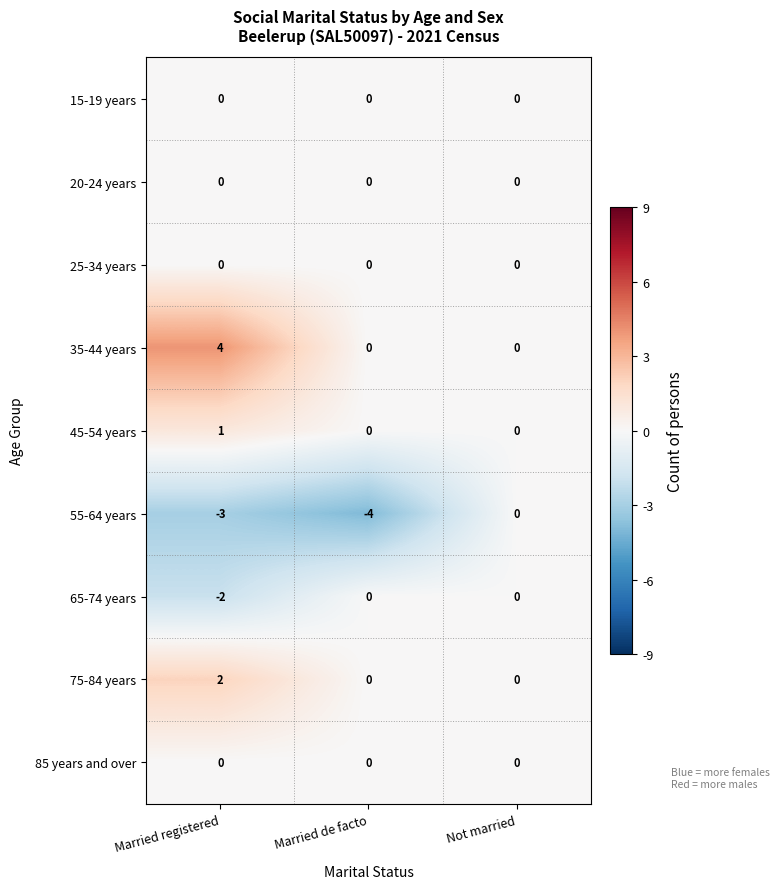

At which label does 55-64 years first exceed -3?

Not married